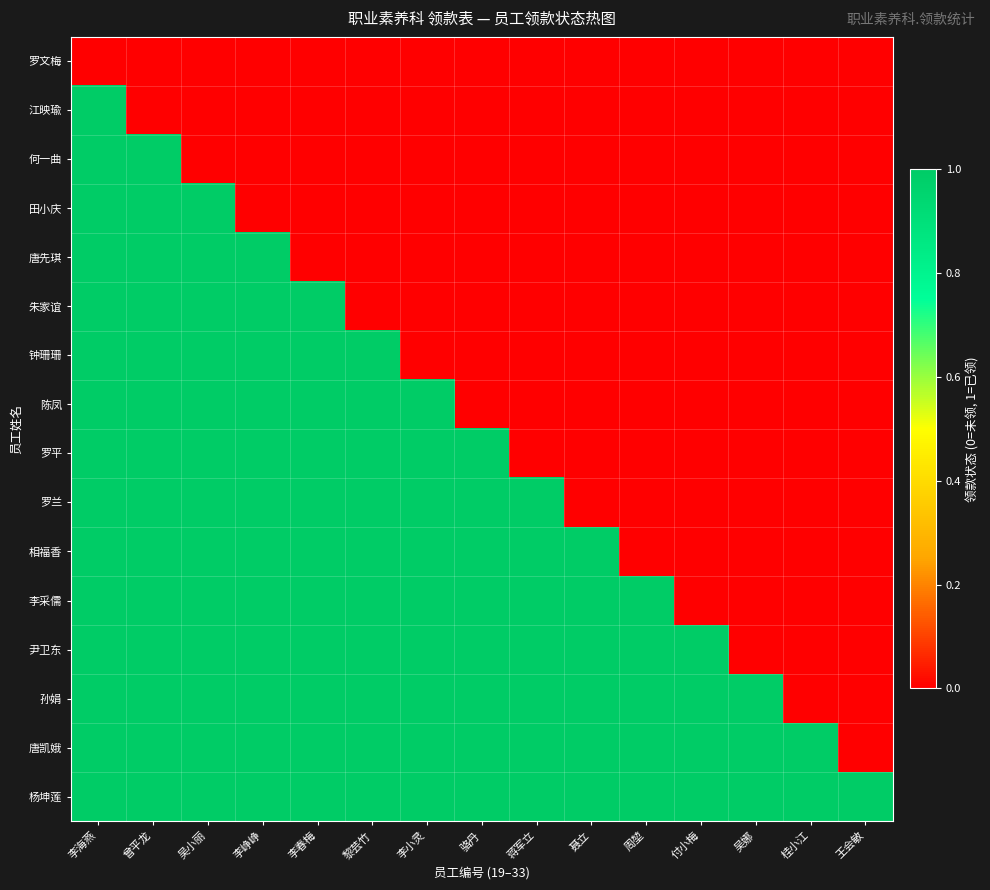

Rank the series by their maximum value, from highest to lowest.

江映瑜, 何一曲, 田小庆, 唐先琪, 朱家谊, 钟珊珊, 陈凤, 罗平, 罗兰, 相福香, 李采儒, 尹卫东, 孙娟, 唐凯娥, 杨坤莲, 罗文梅